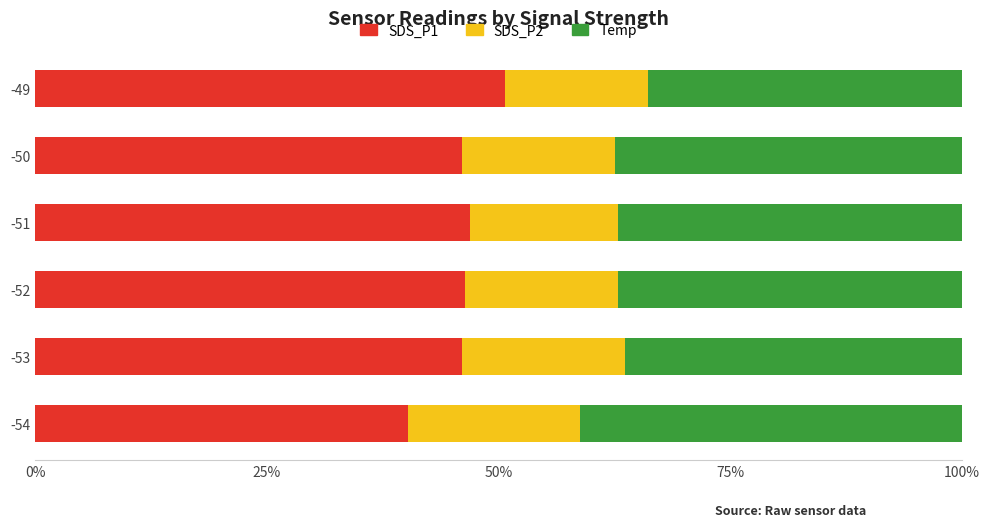

What is the highest value of the SDS_P1 series?

50.7